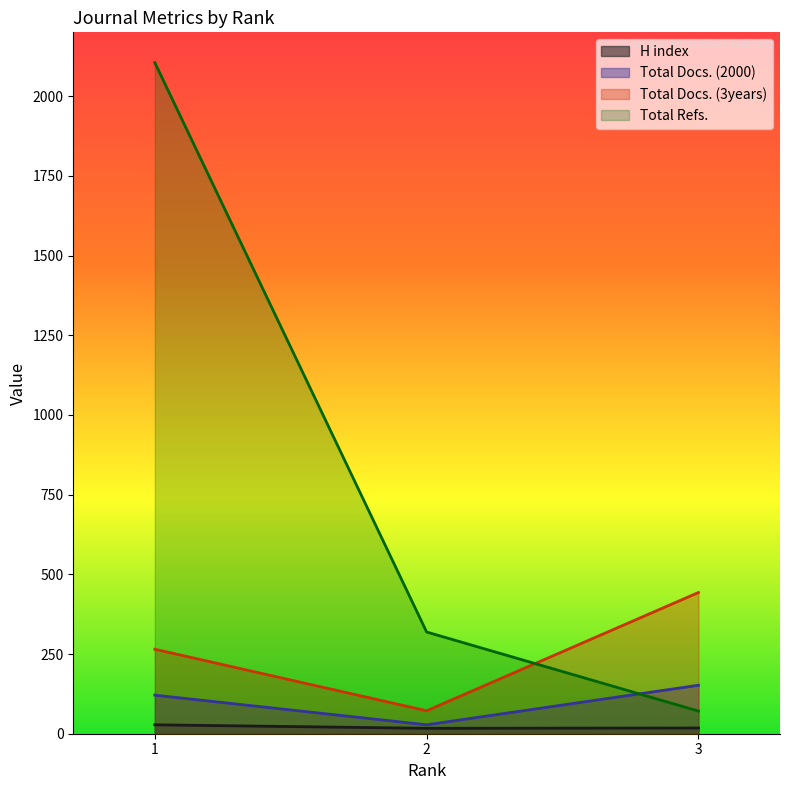

What is the value of the Total Refs. point at the 2nd from the left?

319